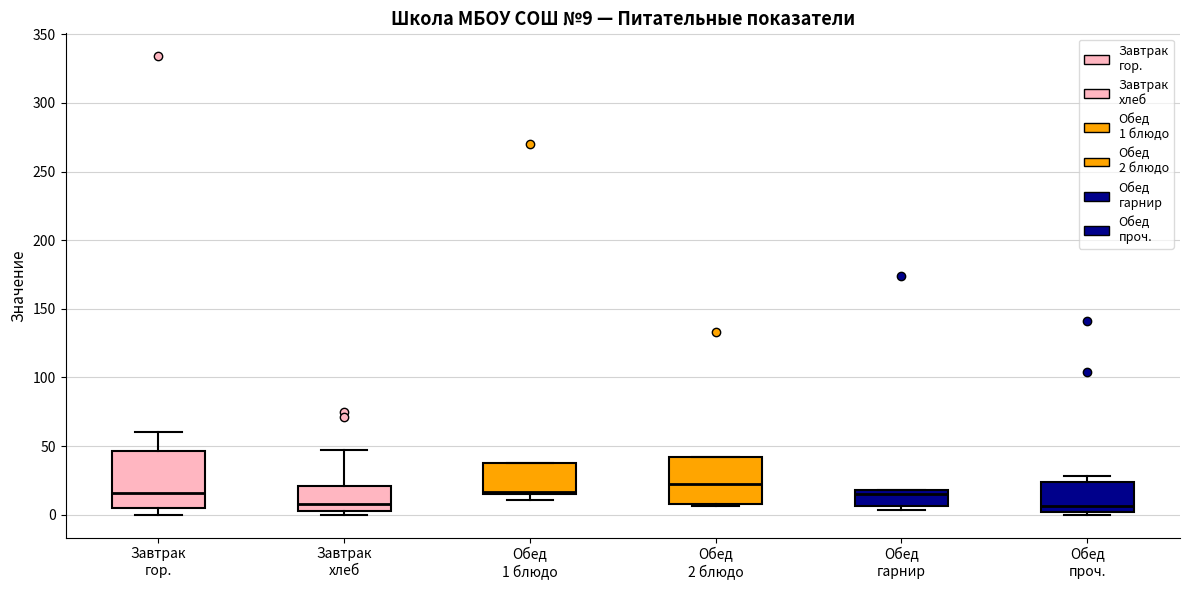

Comparing the boxes themselves (not the whiskers), which one is the tallest?

Завтрак гор.